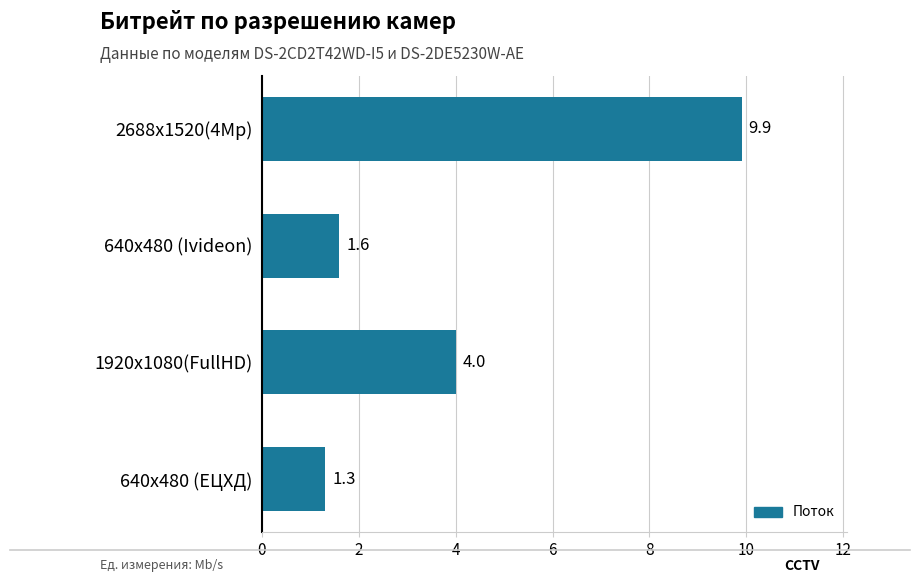

Where is the data nearest to the value 5?

1920х1080(FullHD)